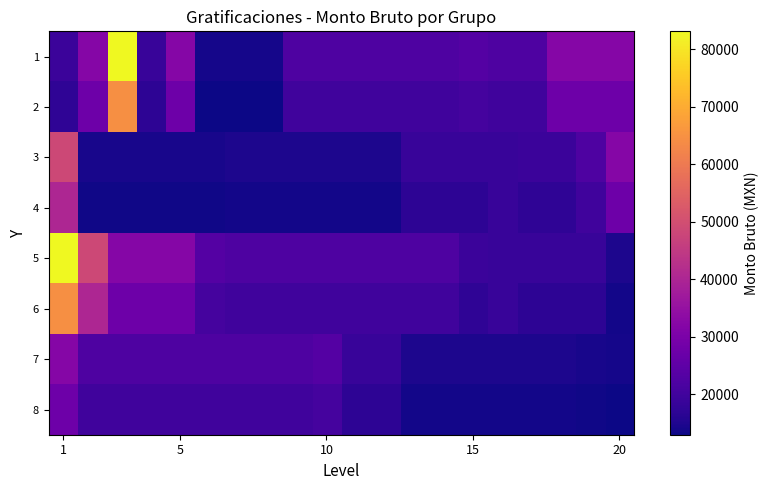

List the series in order of their peak value, highest first.

1, 5, 2, 6, 3, 4, 7, 8